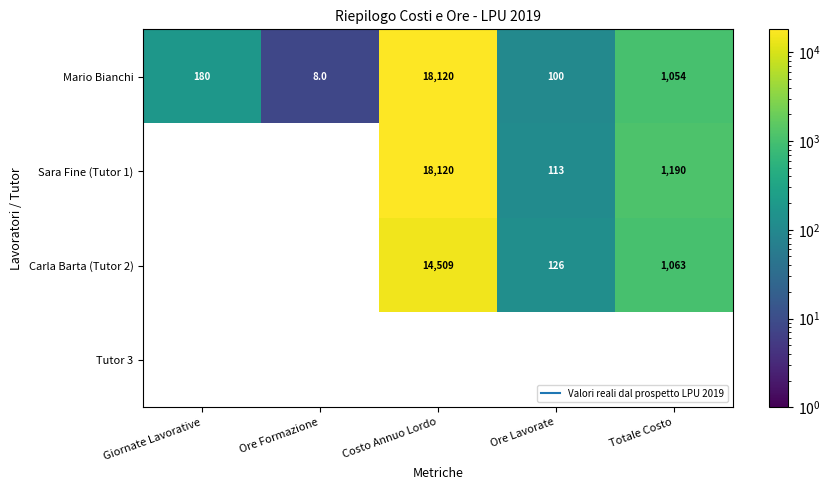

At which category does the chart reach its minimum across all series?

Ore Formazione